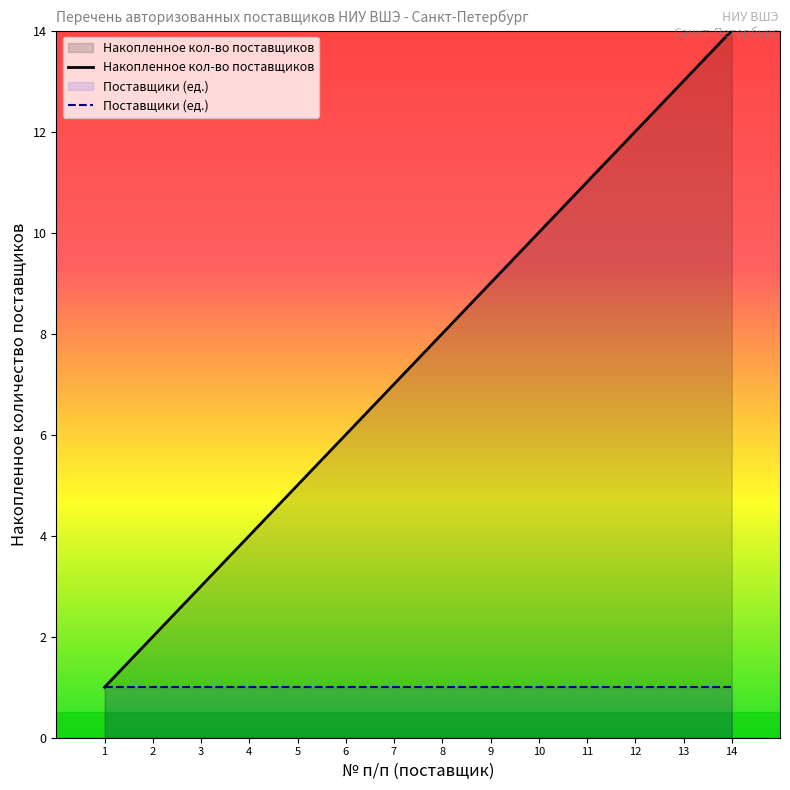

Which series has the widest spread of values?

Накопленное кол-во поставщиков